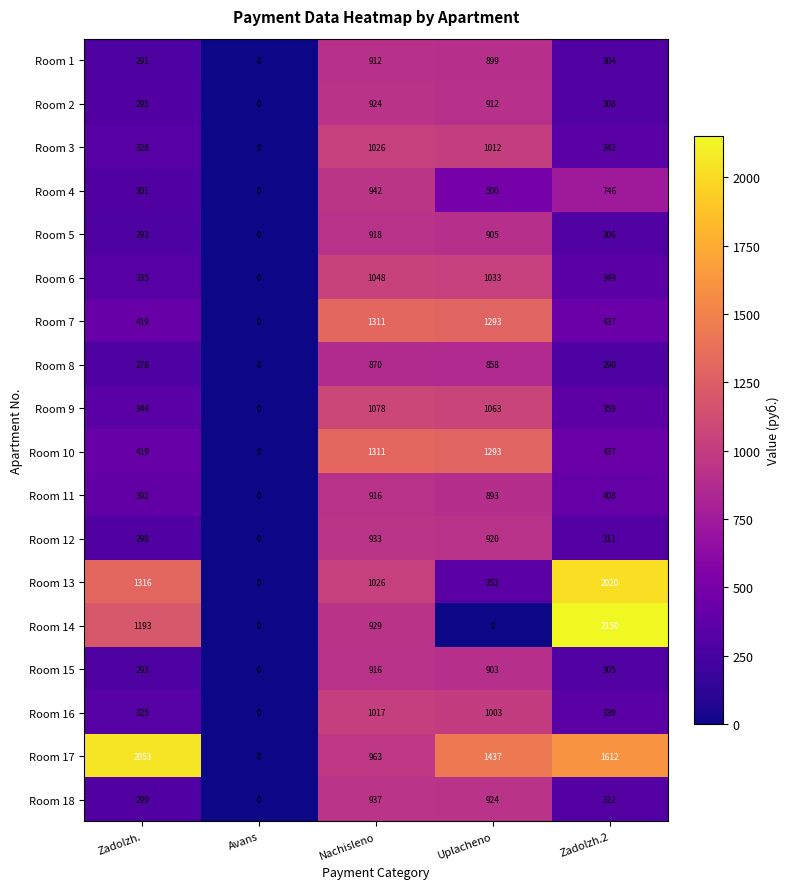

The Room 6 series shows 621 at Avans. True or false?

False